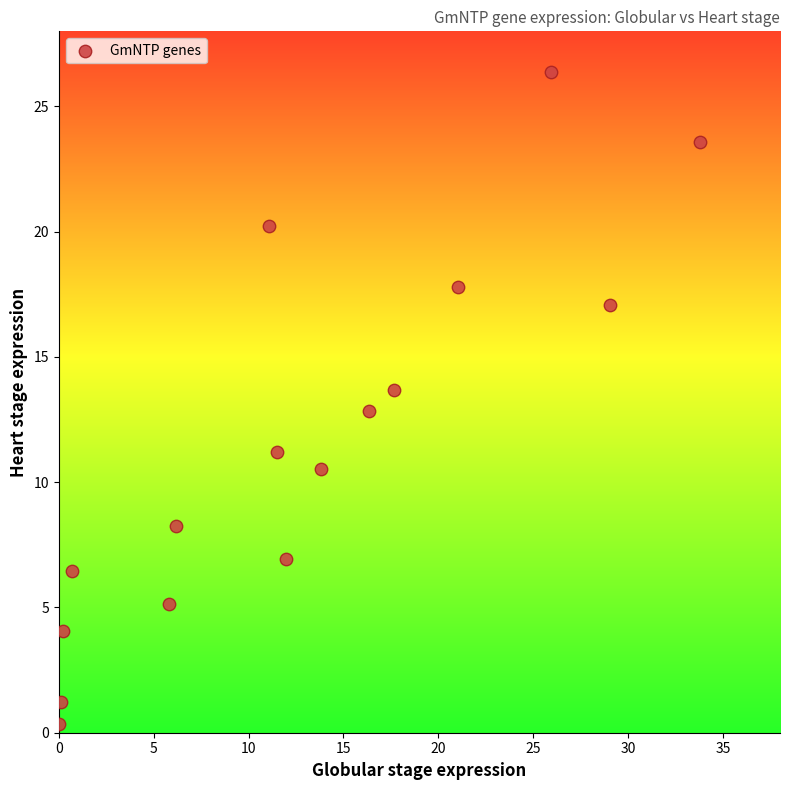

What is the range of X values (max minus min)?

33.8